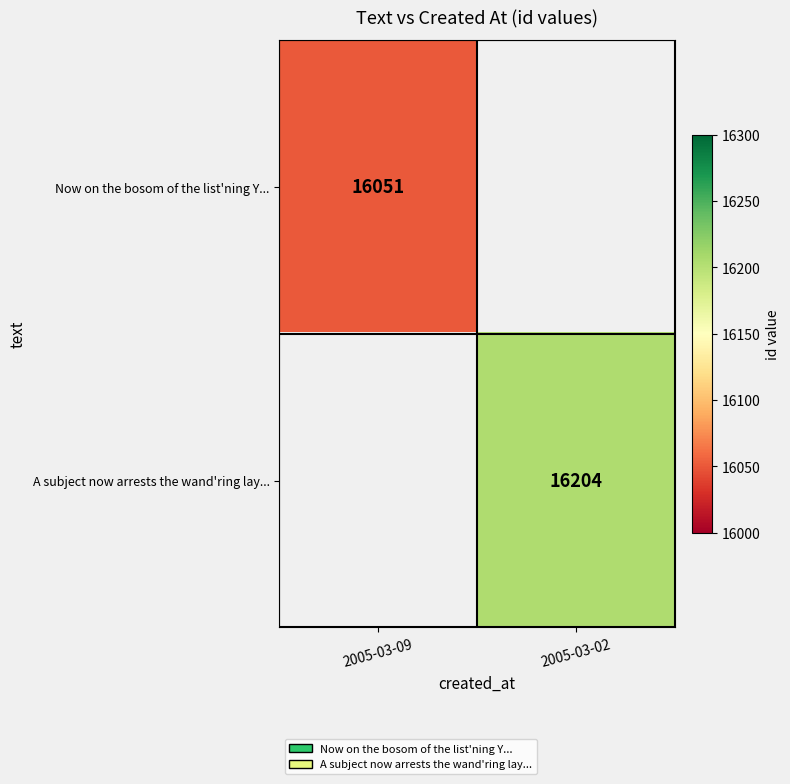

At how many categories does at least one series exceed 16144?

1